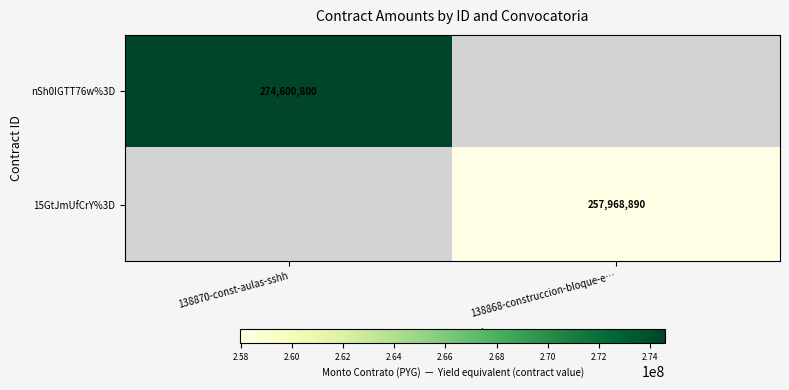

What is the minimum value shown in the chart?

257968890.0